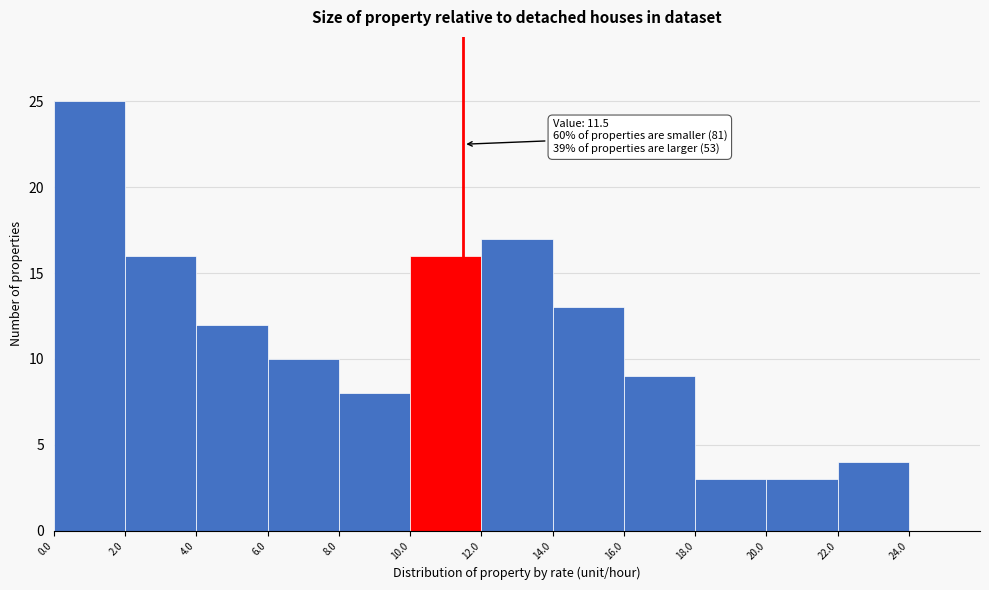

Which range on the x-axis has the tallest bar?

0 to 2